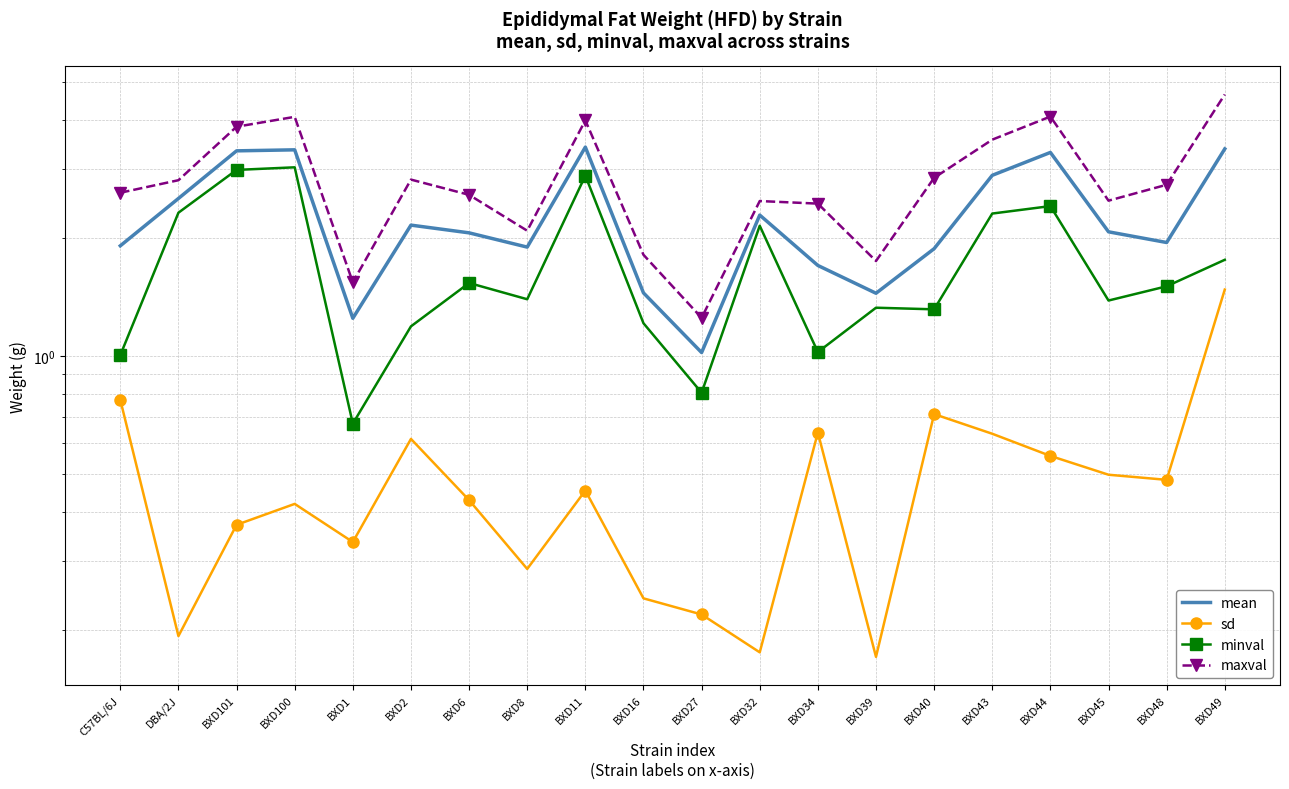

At which label is mean closest to 2?

BXD48